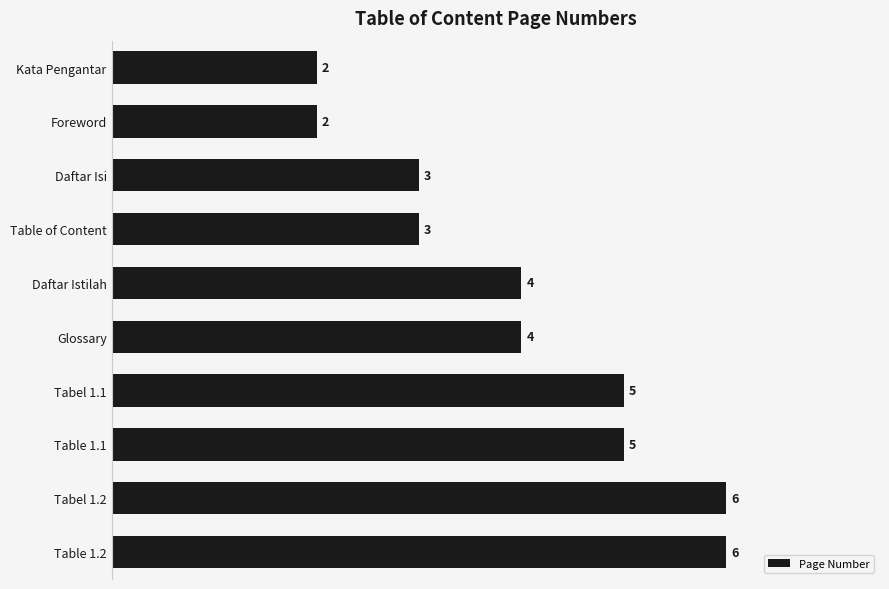

How many values are between 3 and 5?

6